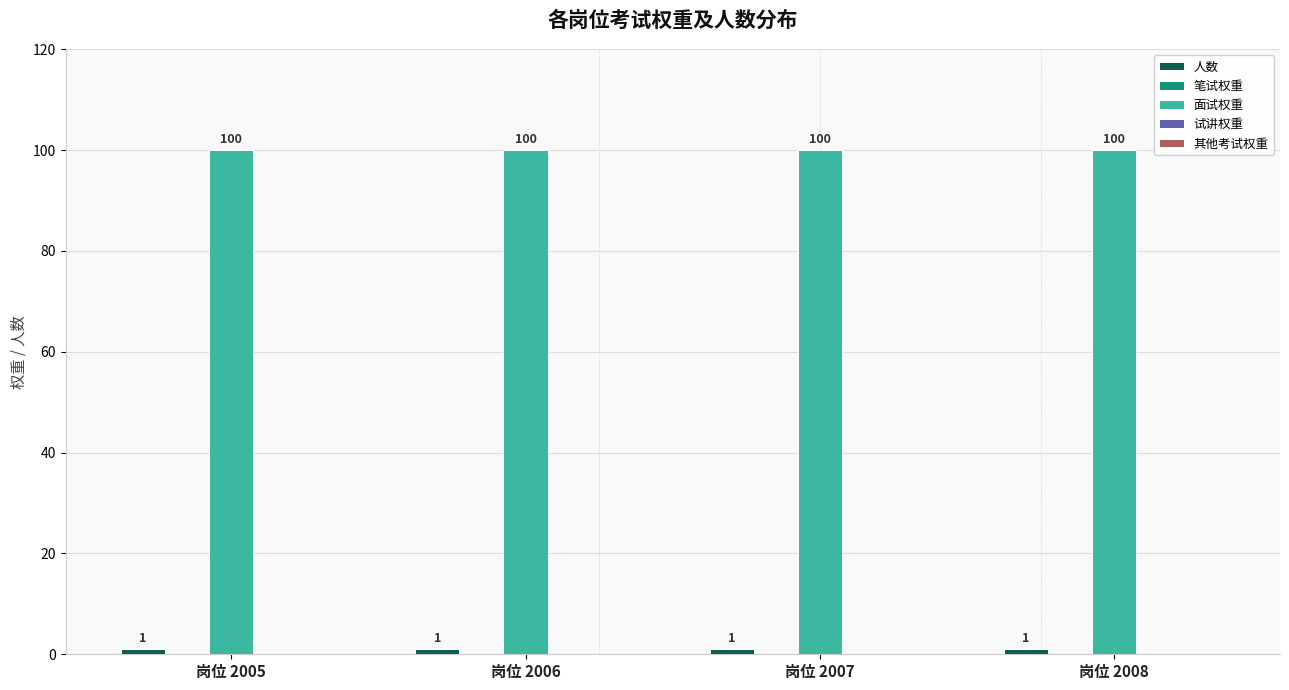

What is the greatest value displayed?

100